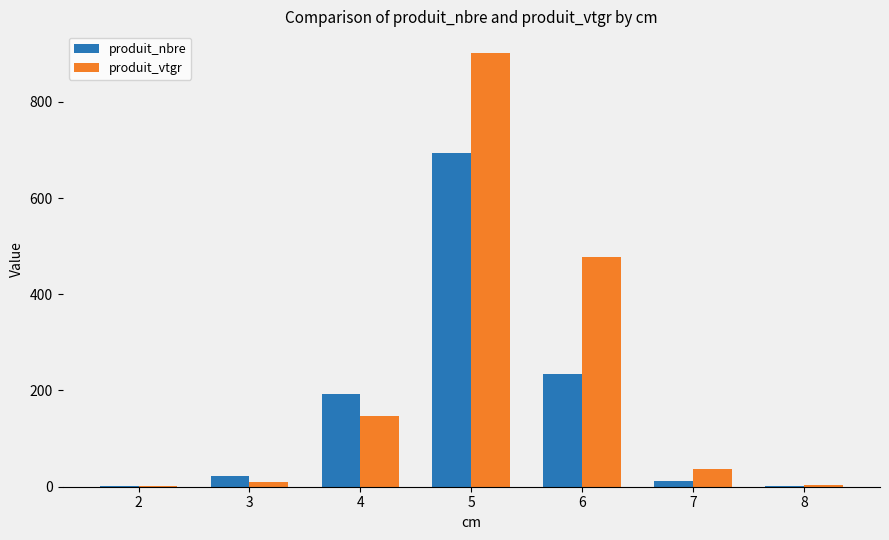

The produit_vtgr series shows 10.2 at 3. True or false?

True